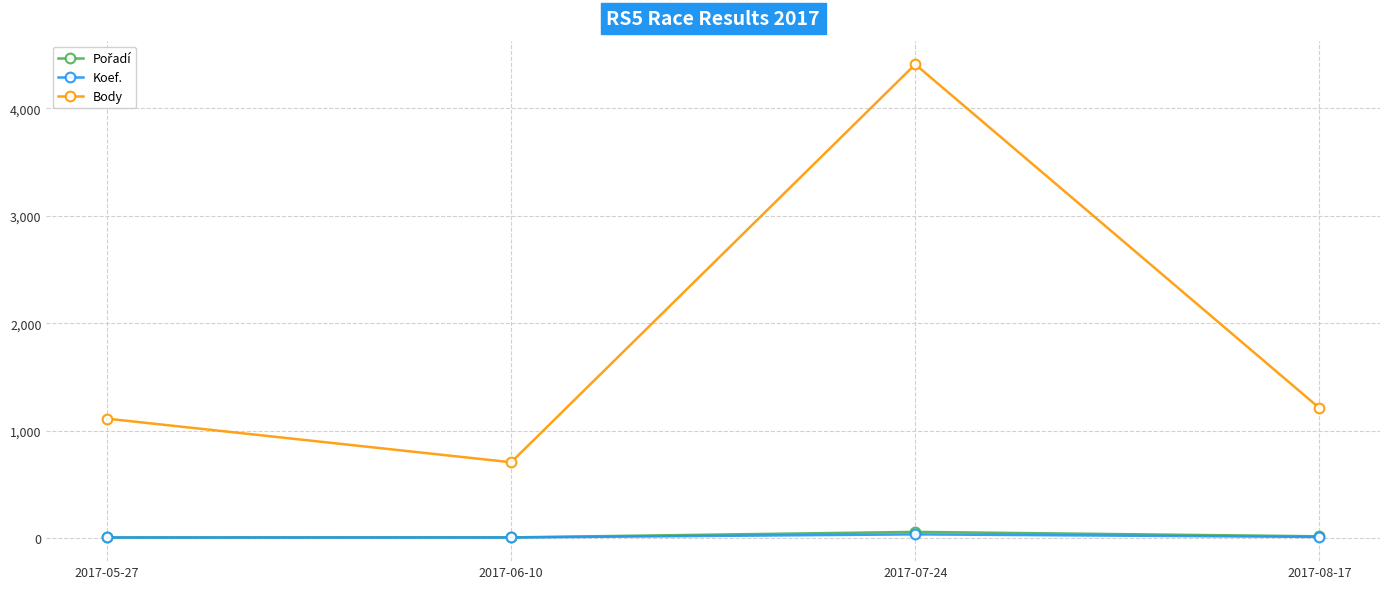

What is the difference between the Koef. values at 2017-06-10 and 2017-08-17?

5